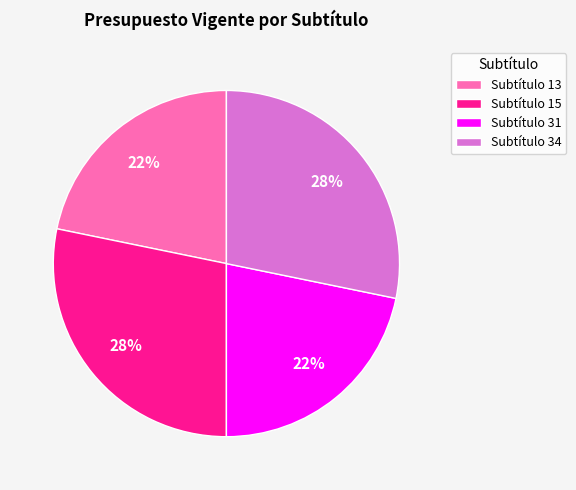

Does Subtítulo 13 account for over 50% of the chart?

No